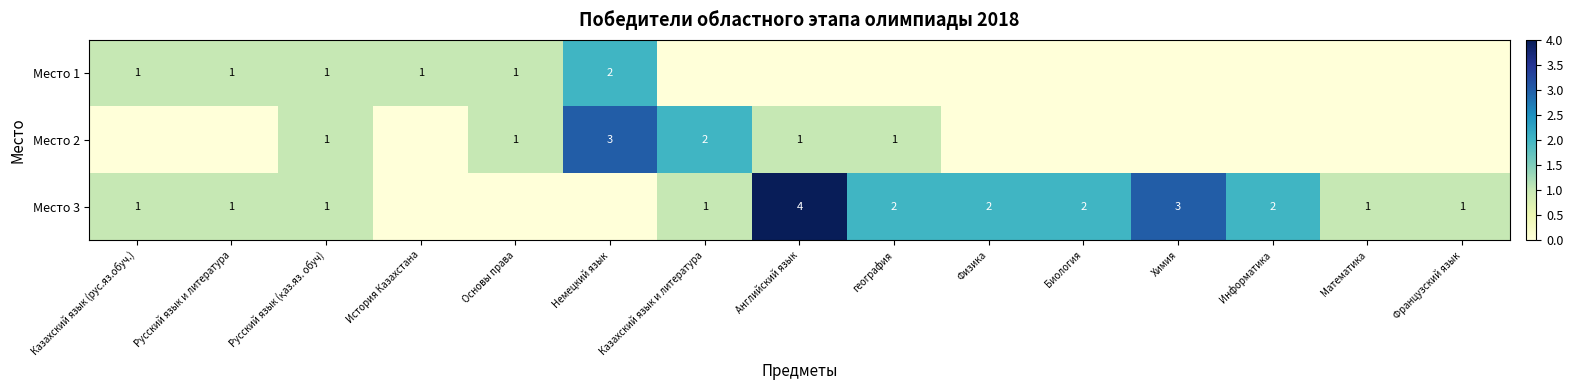

The value of Место 3 at Казахский язык (рус.яз.обуч.) is 1. True or false?

True